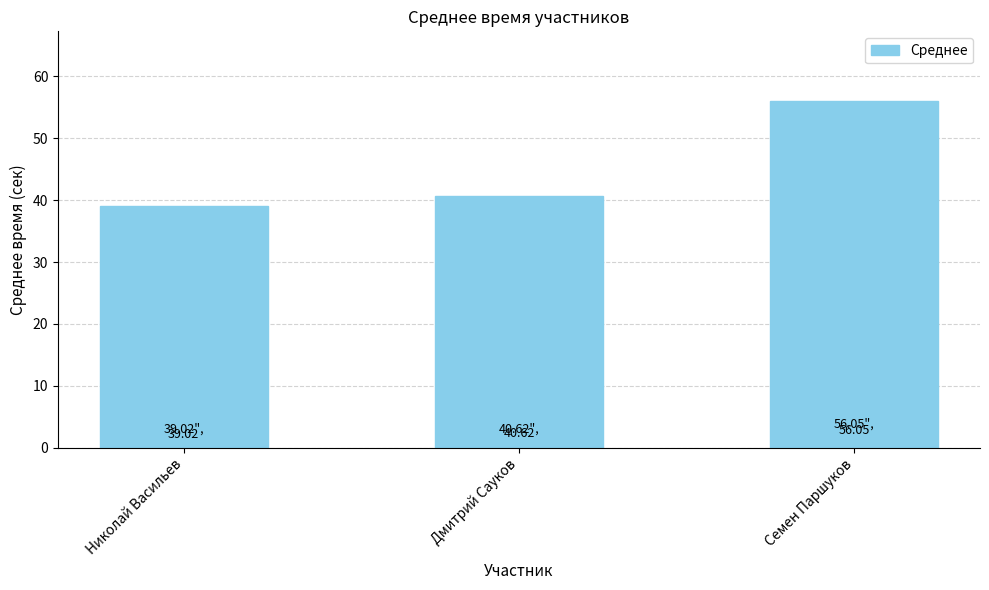

Are the bars horizontal?

No